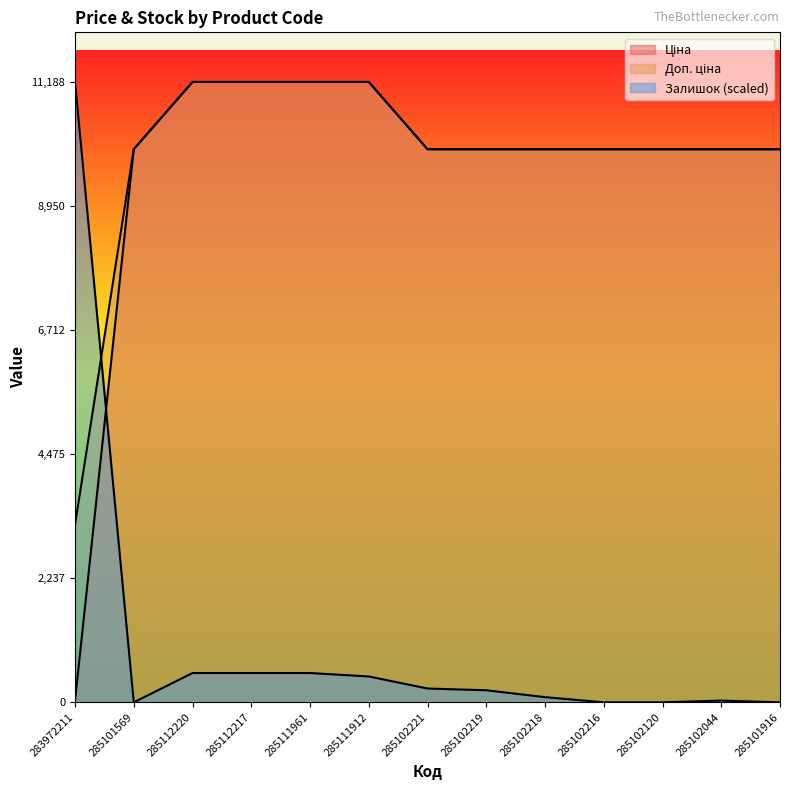

What is the sum of the Залишок values at 285112217 and 285111912?

994.5